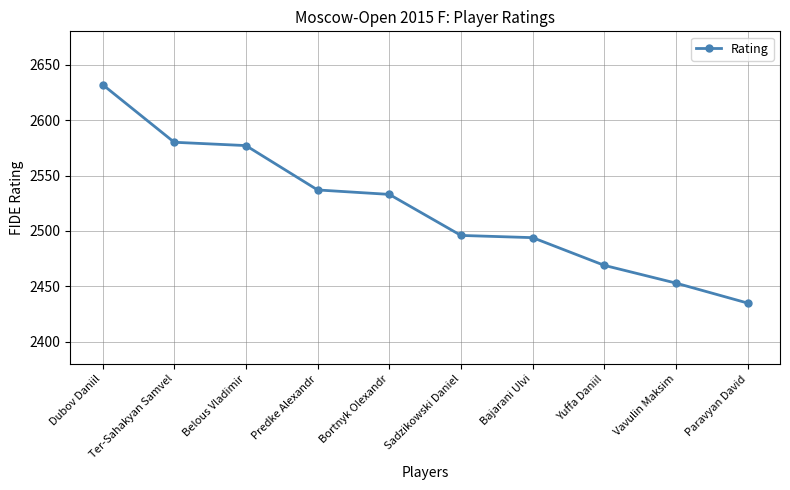

Reading left to right, list all the values displayed in this chart.

2632	2580	2577	2537	2533	2496	2494	2469	2453	2435